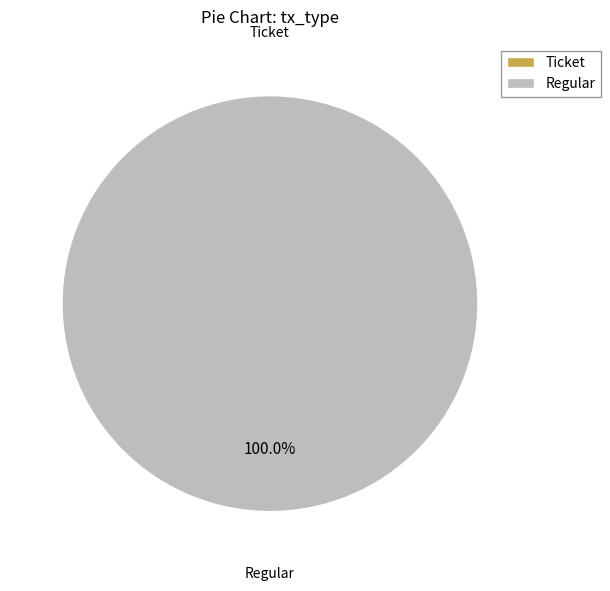

What is the total percentage of Regular and Ticket?

100.0%